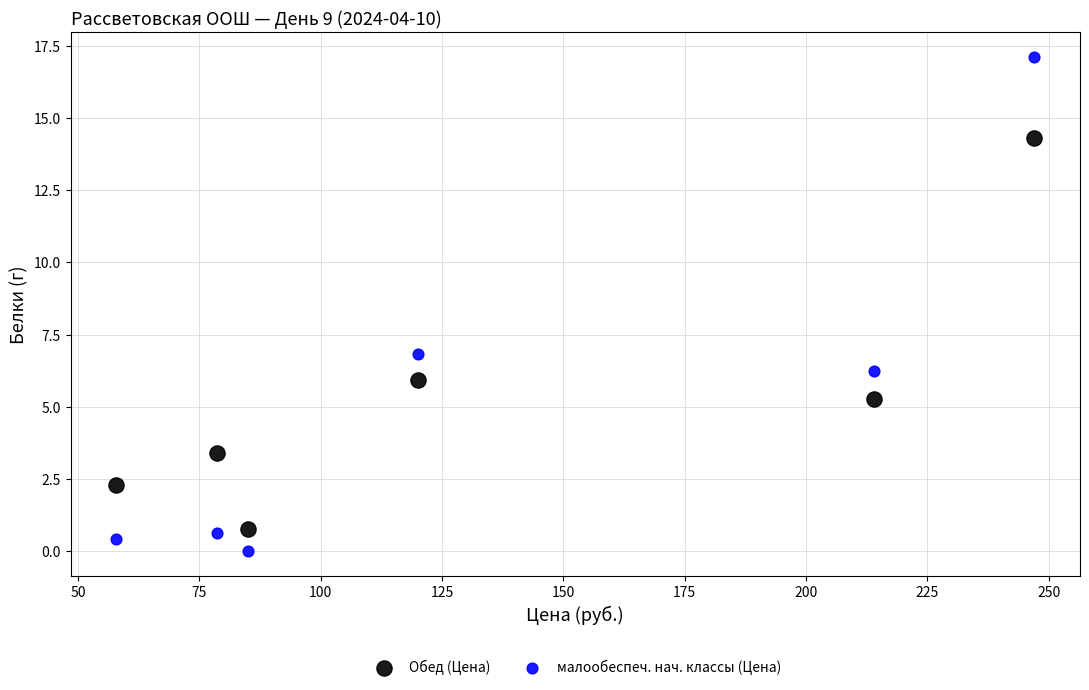

Which series has the largest Y range (max minus min)?

малообеспеч. нач. классы (Цена)